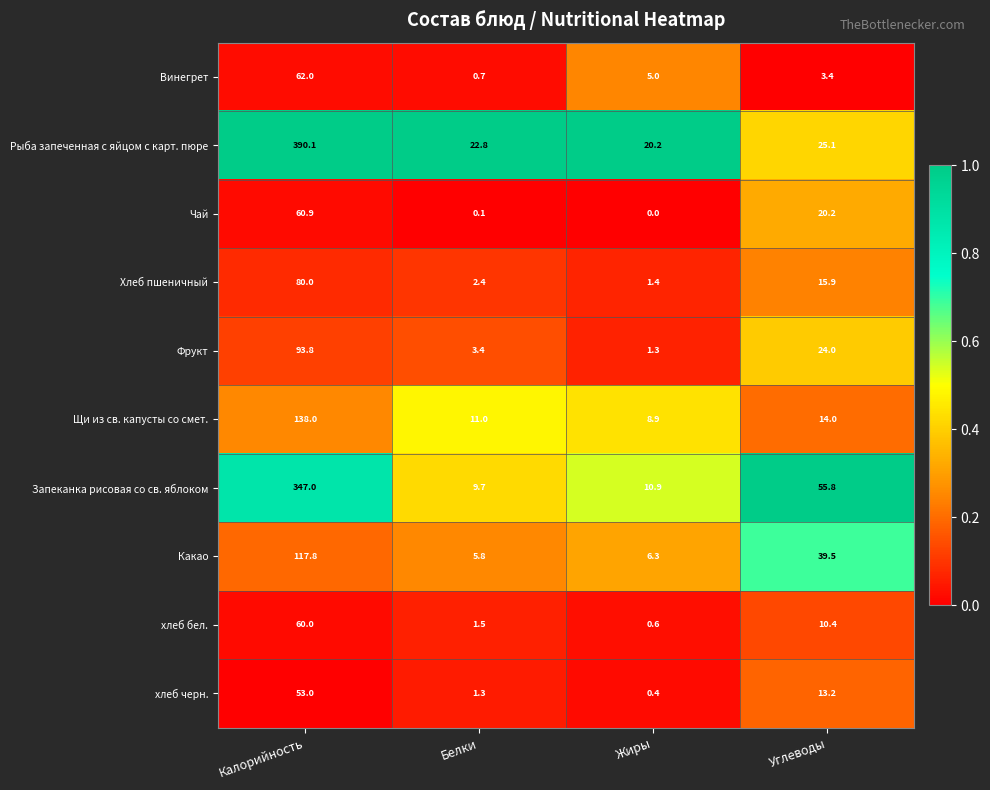

What is the maximum value for хлеб бел.?

60.0